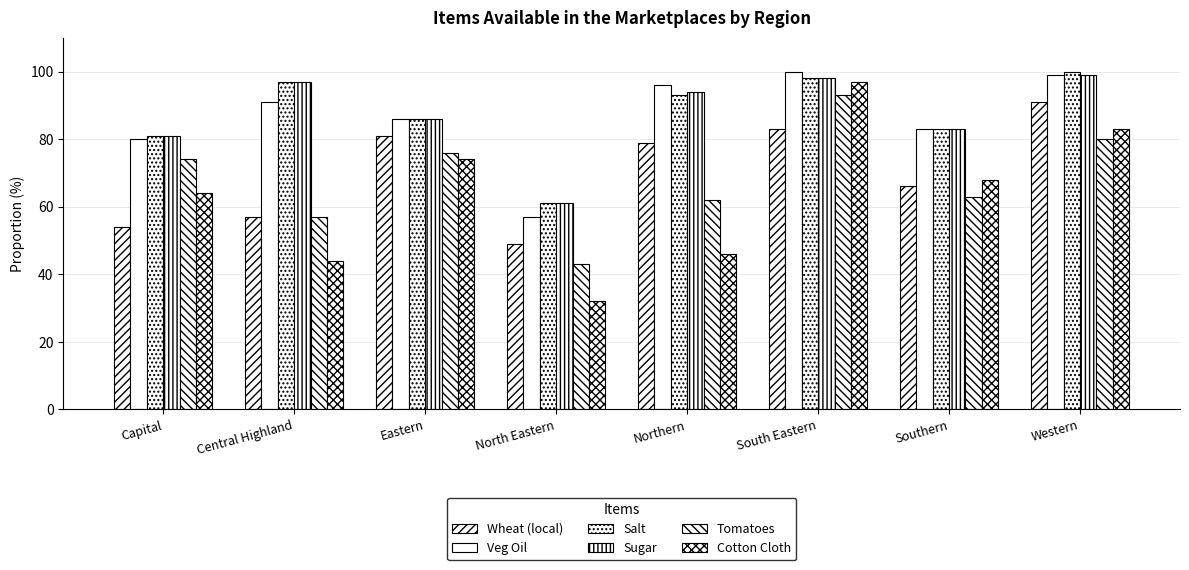

What is the label of the 8th bar from the right?

Capital